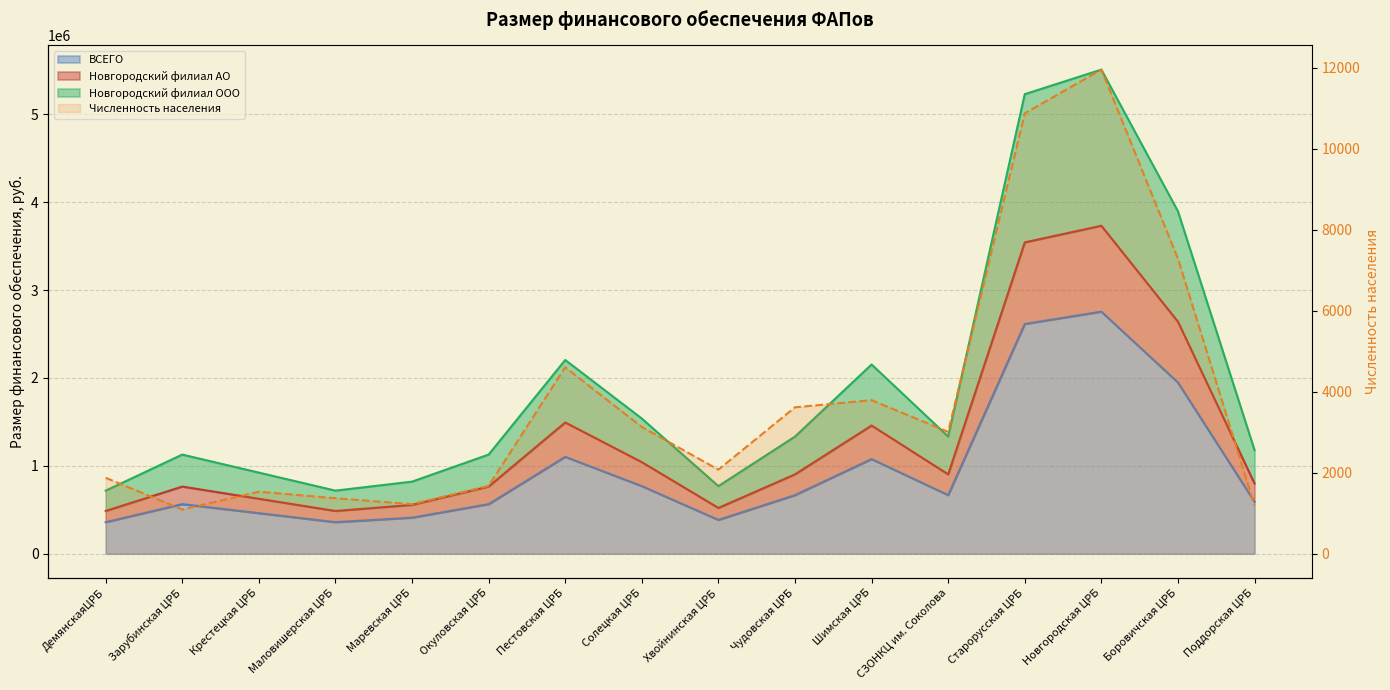

At which category does Численность населения reach its first local peak?

Крестецкая ЦРБ